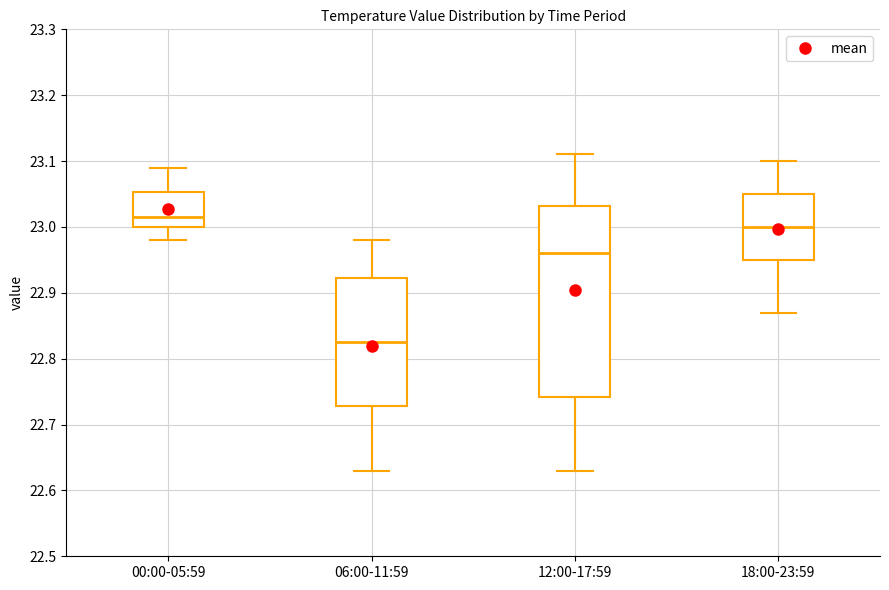

Reading left to right, transcribe this box plot: for each box, give where its median line is, the range the box spans, and where its two whiskers end, as read against the y-axis. The values are not printed on the chart, so give them approximately, as read against the axis.

00:00-05:59: median 23.02, box 23.00 to 23.05, whiskers 22.98 to 23.09
06:00-11:59: median 22.83, box 22.73 to 22.92, whiskers 22.63 to 22.98
12:00-17:59: median 22.96, box 22.74 to 23.03, whiskers 22.63 to 23.11
18:00-23:59: median 23.00, box 22.95 to 23.05, whiskers 22.87 to 23.10